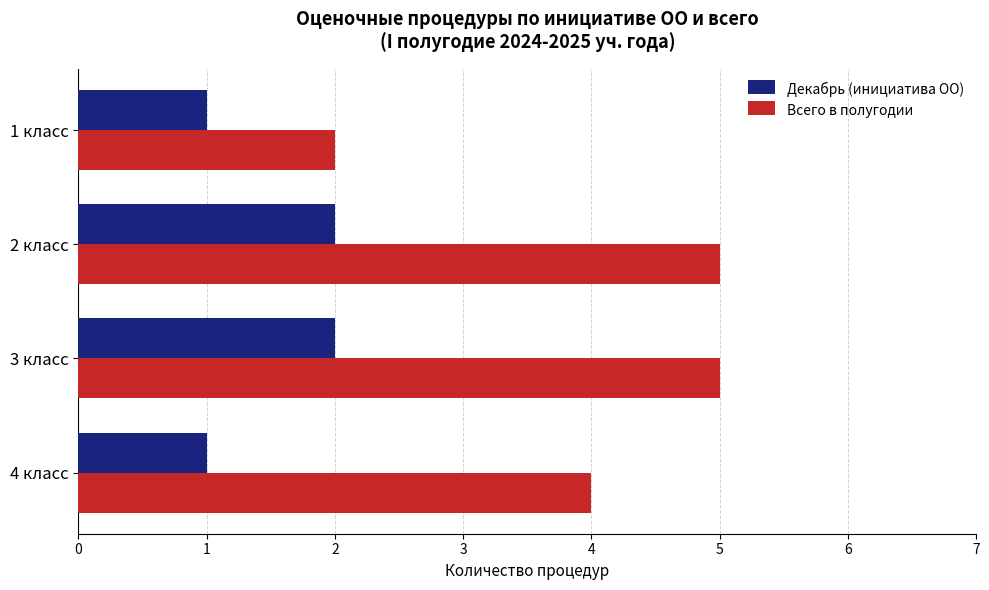

The Декабрь (инициатива ОО) series shows 3 at 2 класс. True or false?

False